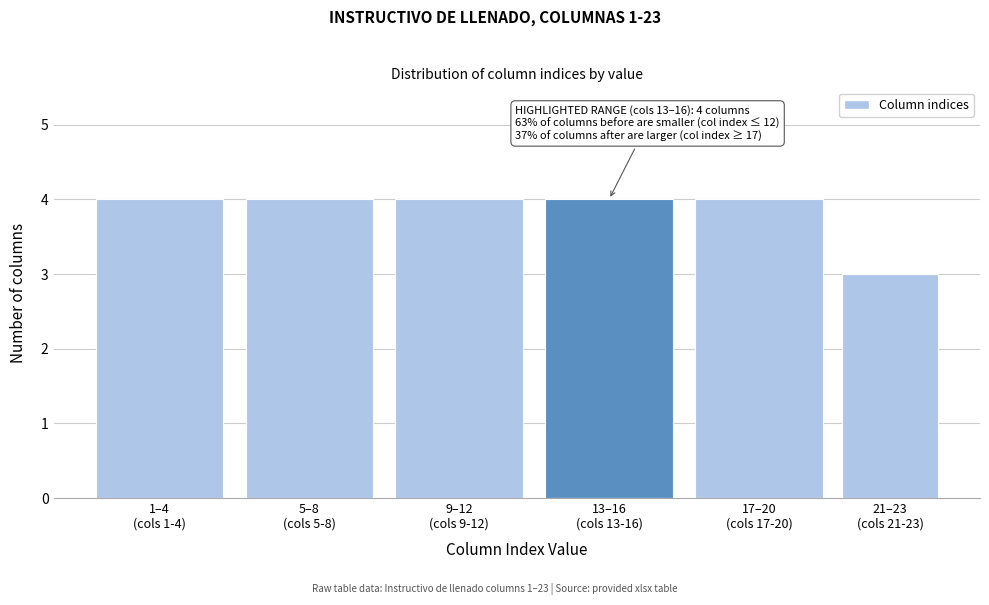

Reading left to right, transcribe all the data shown in this chart.

4	4	4	4	4	3